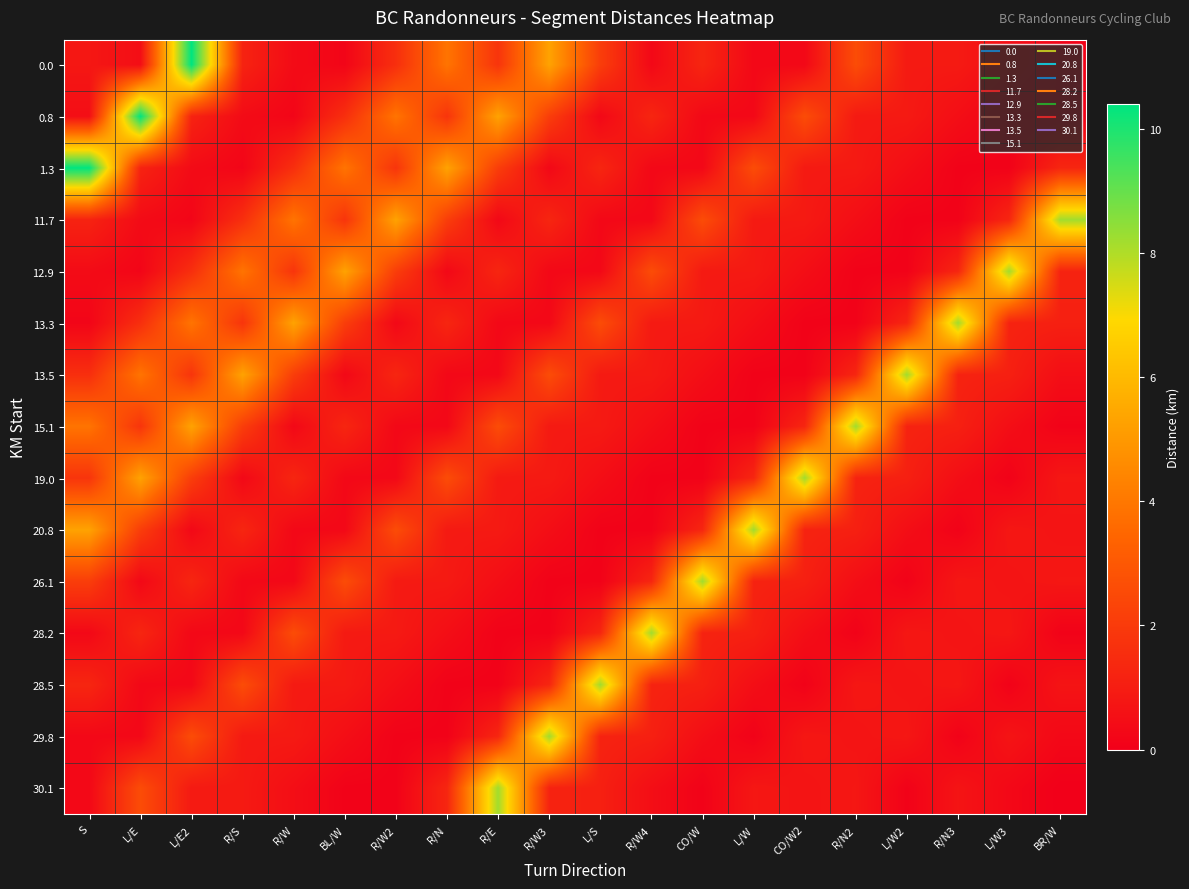

Reading left to right, list all the values displayed in this chart.

0.0: S=0.8	L/E=0.5	L/E2=10.4	R/S=1.2	R/W=0.4	BL/W=0.2	R/W2=1.6	R/N=3.9	R/E=1.8	R/W3=5.3	L/S=2.1	R/W4=0.3	CO/W=1.3	L/W=0.3	CO/W2=0.3	R/N2=2.6	L/W2=0.9	R/N3=0.9	L/W3=0.5	BR/W=0.1
0.8: S=0.5	L/E=10.4	L/E2=1.2	R/S=0.4	R/W=0.2	BL/W=1.6	R/W2=3.9	R/N=1.8	R/E=5.3	R/W3=2.1	L/S=0.3	R/W4=1.3	CO/W=0.3	L/W=0.3	CO/W2=2.6	R/N2=0.9	L/W2=0.9	R/N3=0.5	L/W3=0.1	BR/W=0.1
1.3: S=10.4	L/E=1.2	L/E2=0.4	R/S=0.2	R/W=1.6	BL/W=3.9	R/W2=1.8	R/N=5.3	R/E=2.1	R/W3=0.3	L/S=1.3	R/W4=0.3	CO/W=0.3	L/W=2.6	CO/W2=0.9	R/N2=0.9	L/W2=0.5	R/N3=0.1	L/W3=0.1	BR/W=1.3
11.7: S=1.2	L/E=0.4	L/E2=0.2	R/S=1.6	R/W=3.9	BL/W=1.8	R/W2=5.3	R/N=2.1	R/E=0.3	R/W3=1.3	L/S=0.3	R/W4=0.3	CO/W=2.6	L/W=0.9	CO/W2=0.9	R/N2=0.5	L/W2=0.1	R/N3=0.1	L/W3=1.3	BR/W=8.2
12.9: S=0.4	L/E=0.2	L/E2=1.6	R/S=3.9	R/W=1.8	BL/W=5.3	R/W2=2.1	R/N=0.3	R/E=1.3	R/W3=0.3	L/S=0.3	R/W4=2.6	CO/W=0.9	L/W=0.9	CO/W2=0.5	R/N2=0.1	L/W2=0.1	R/N3=1.3	L/W3=8.2	BR/W=1.2
13.3: S=0.2	L/E=1.6	L/E2=3.9	R/S=1.8	R/W=5.3	BL/W=2.1	R/W2=0.3	R/N=1.3	R/E=0.3	R/W3=0.3	L/S=2.6	R/W4=0.9	CO/W=0.9	L/W=0.5	CO/W2=0.1	R/N2=0.1	L/W2=1.3	R/N3=8.2	L/W3=1.2	BR/W=1.1
13.5: S=1.6	L/E=3.9	L/E2=1.8	R/S=5.3	R/W=2.1	BL/W=0.3	R/W2=1.3	R/N=0.3	R/E=0.3	R/W3=2.6	L/S=0.9	R/W4=0.9	CO/W=0.5	L/W=0.1	CO/W2=0.1	R/N2=1.3	L/W2=8.2	R/N3=1.2	L/W3=1.1	BR/W=0.5
15.1: S=3.9	L/E=1.8	L/E2=5.3	R/S=2.1	R/W=0.3	BL/W=1.3	R/W2=0.3	R/N=0.3	R/E=2.6	R/W3=0.9	L/S=0.9	R/W4=0.5	CO/W=0.1	L/W=0.1	CO/W2=1.3	R/N2=8.2	L/W2=1.2	R/N3=1.1	L/W3=0.5	BR/W=0.1
19.0: S=1.8	L/E=5.3	L/E2=2.1	R/S=0.3	R/W=1.3	BL/W=0.3	R/W2=0.3	R/N=2.6	R/E=0.9	R/W3=0.9	L/S=0.5	R/W4=0.1	CO/W=0.1	L/W=1.3	CO/W2=8.2	R/N2=1.2	L/W2=1.1	R/N3=0.5	L/W3=0.1	BR/W=0.8
20.8: S=5.3	L/E=2.1	L/E2=0.3	R/S=1.3	R/W=0.3	BL/W=0.3	R/W2=2.6	R/N=0.9	R/E=0.9	R/W3=0.5	L/S=0.1	R/W4=0.1	CO/W=1.3	L/W=8.2	CO/W2=1.2	R/N2=1.1	L/W2=0.5	R/N3=0.1	L/W3=0.8	BR/W=0.7
26.1: S=2.1	L/E=0.3	L/E2=1.3	R/S=0.3	R/W=0.3	BL/W=2.6	R/W2=0.9	R/N=0.9	R/E=0.5	R/W3=0.1	L/S=0.1	R/W4=1.3	CO/W=8.2	L/W=1.2	CO/W2=1.1	R/N2=0.5	L/W2=0.1	R/N3=0.8	L/W3=0.7	BR/W=0.8
28.2: S=0.3	L/E=1.3	L/E2=0.3	R/S=0.3	R/W=2.6	BL/W=0.9	R/W2=0.9	R/N=0.5	R/E=0.1	R/W3=0.1	L/S=1.3	R/W4=8.2	CO/W=1.2	L/W=1.1	CO/W2=0.5	R/N2=0.1	L/W2=0.8	R/N3=0.7	L/W3=0.8	BR/W=0.1
28.5: S=1.3	L/E=0.3	L/E2=0.3	R/S=2.6	R/W=0.9	BL/W=0.9	R/W2=0.5	R/N=0.1	R/E=0.1	R/W3=1.3	L/S=8.2	R/W4=1.2	CO/W=1.1	L/W=0.5	CO/W2=0.1	R/N2=0.8	L/W2=0.7	R/N3=0.8	L/W3=0.1	BR/W=0.7
29.8: S=0.3	L/E=0.3	L/E2=2.6	R/S=0.9	R/W=0.9	BL/W=0.5	R/W2=0.1	R/N=0.1	R/E=1.3	R/W3=8.2	L/S=1.2	R/W4=1.1	CO/W=0.5	L/W=0.1	CO/W2=0.8	R/N2=0.7	L/W2=0.8	R/N3=0.1	L/W3=0.7	BR/W=0.3
30.1: S=0.3	L/E=2.6	L/E2=0.9	R/S=0.9	R/W=0.5	BL/W=0.1	R/W2=0.1	R/N=1.3	R/E=8.2	R/W3=1.2	L/S=1.1	R/W4=0.5	CO/W=0.1	L/W=0.8	CO/W2=0.7	R/N2=0.8	L/W2=0.1	R/N3=0.7	L/W3=0.3	BR/W=0.0